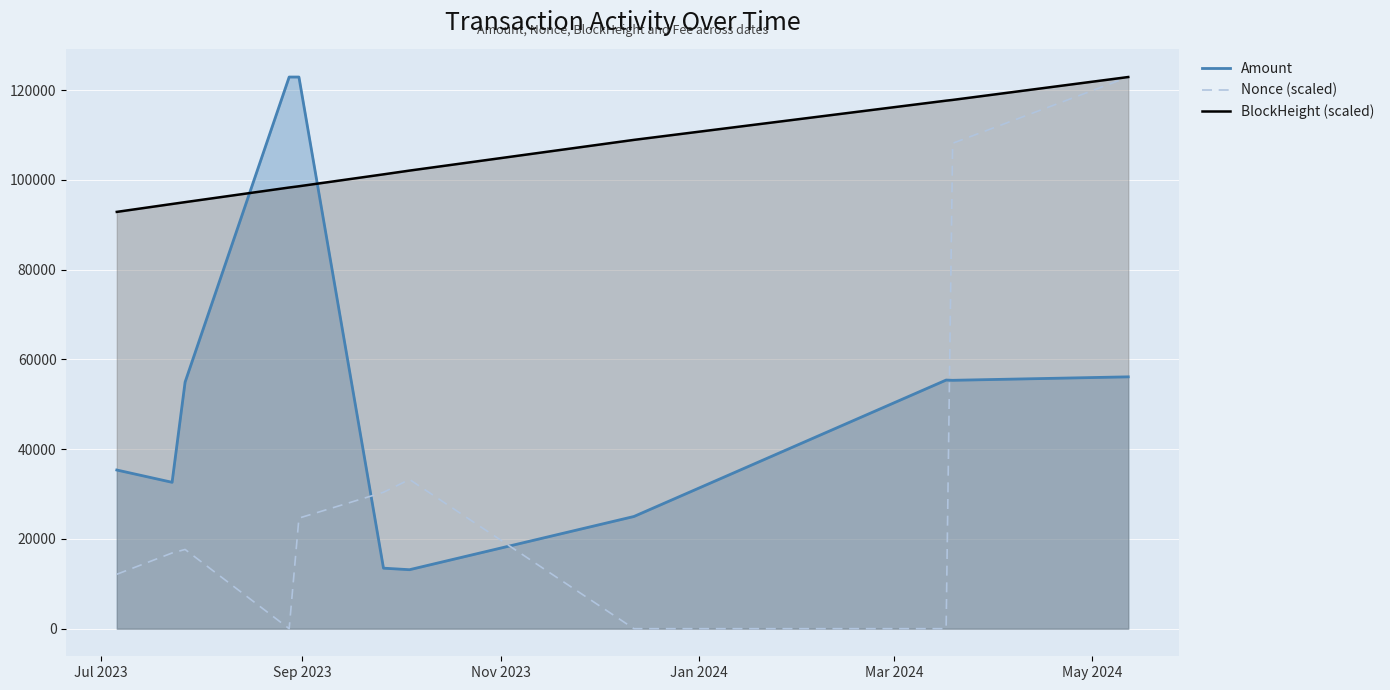

Which series has the largest total across all categories?

BlockHeight (scaled)